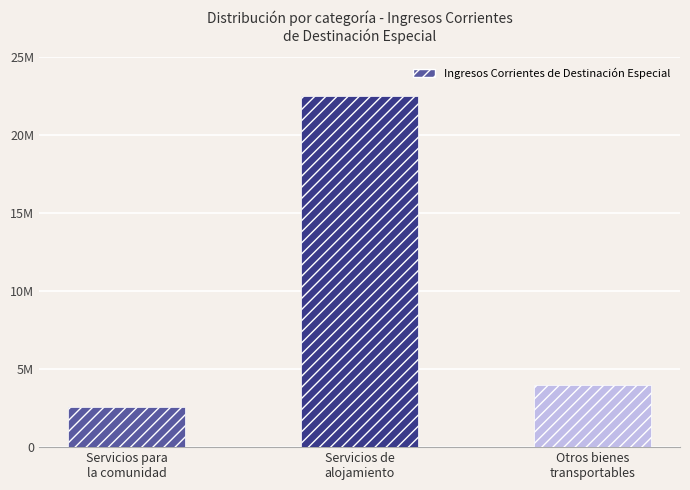

What is the label of the 2nd bar from the right?

Servicios de
alojamiento